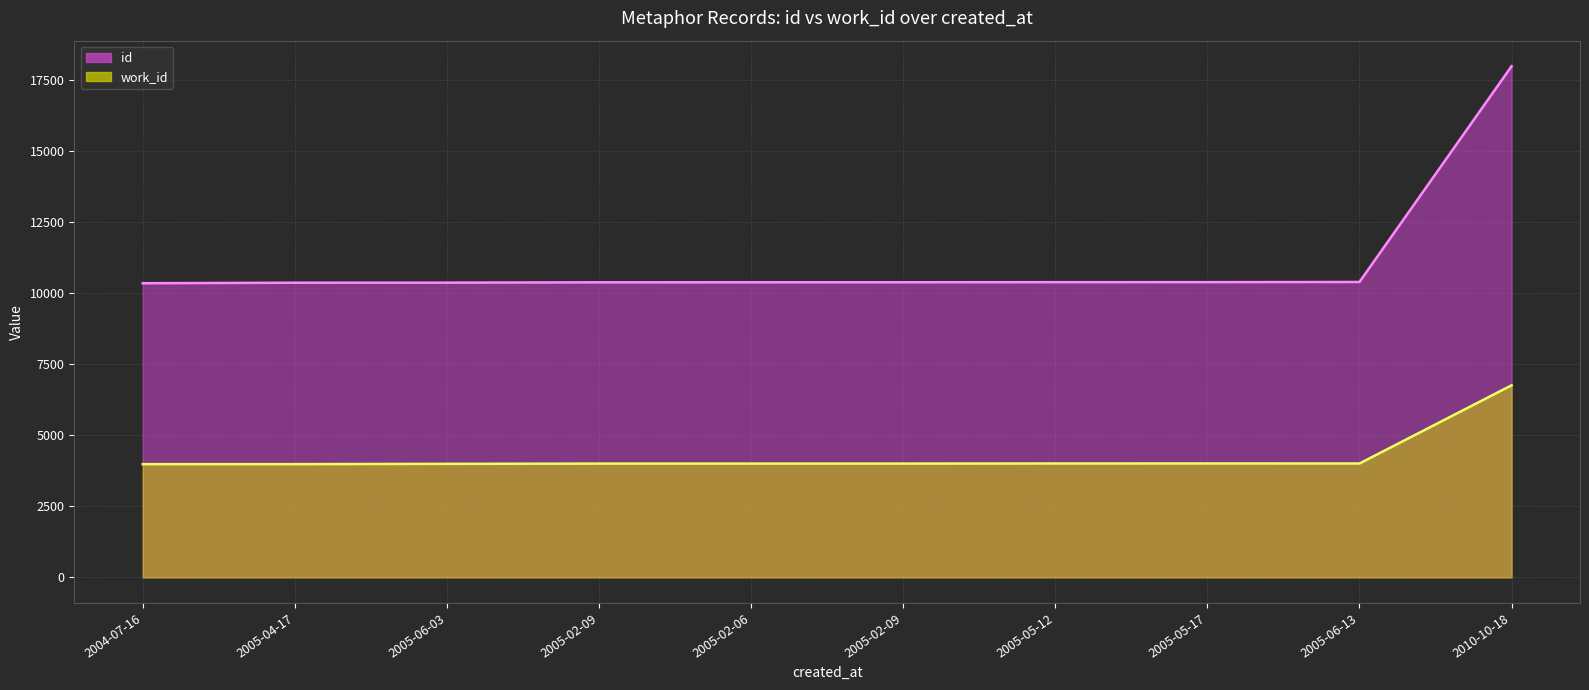

What is the spread (max minus min) of values at 2010-10-18?

11237